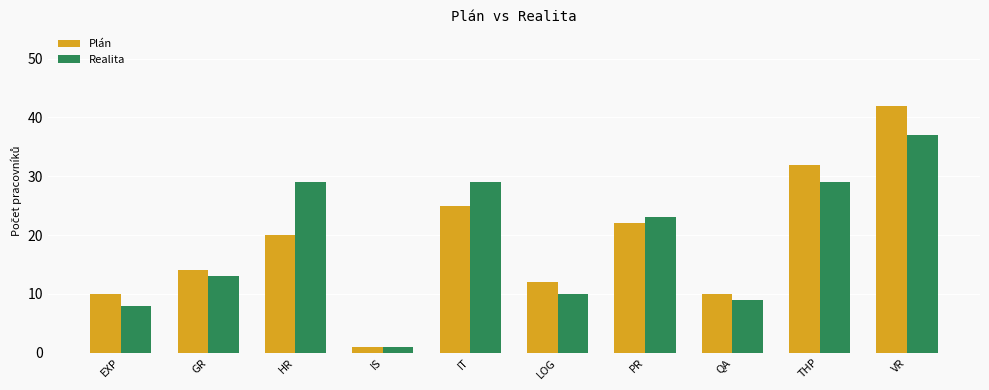

Which series changed the most between GR and HR?

Realita